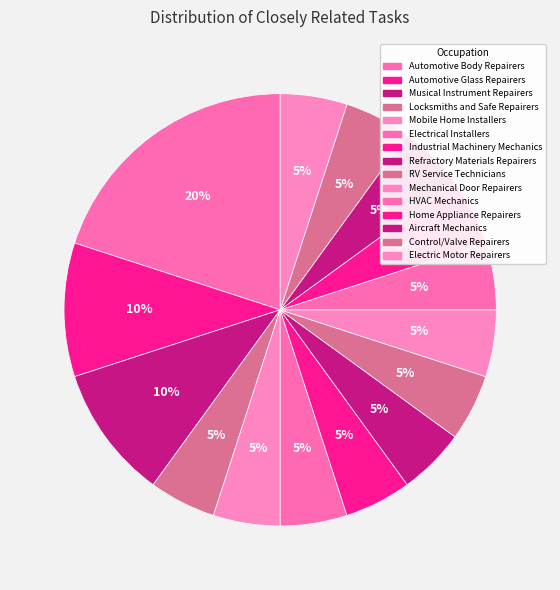

Count the number of slices in the pie.

15